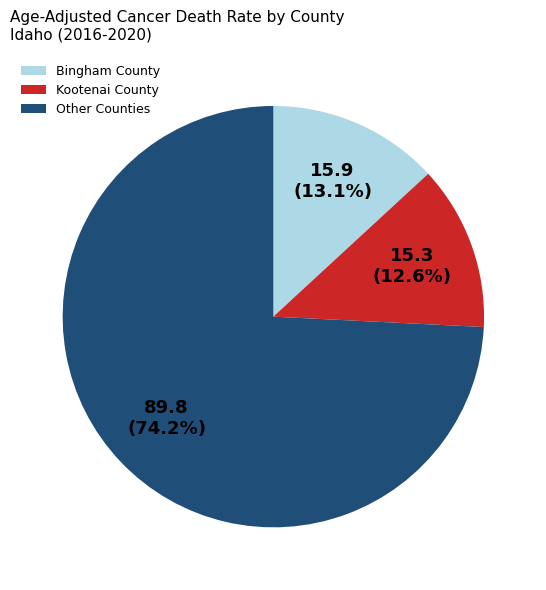

Which has a higher value, Bingham County or Other Counties?

Other Counties